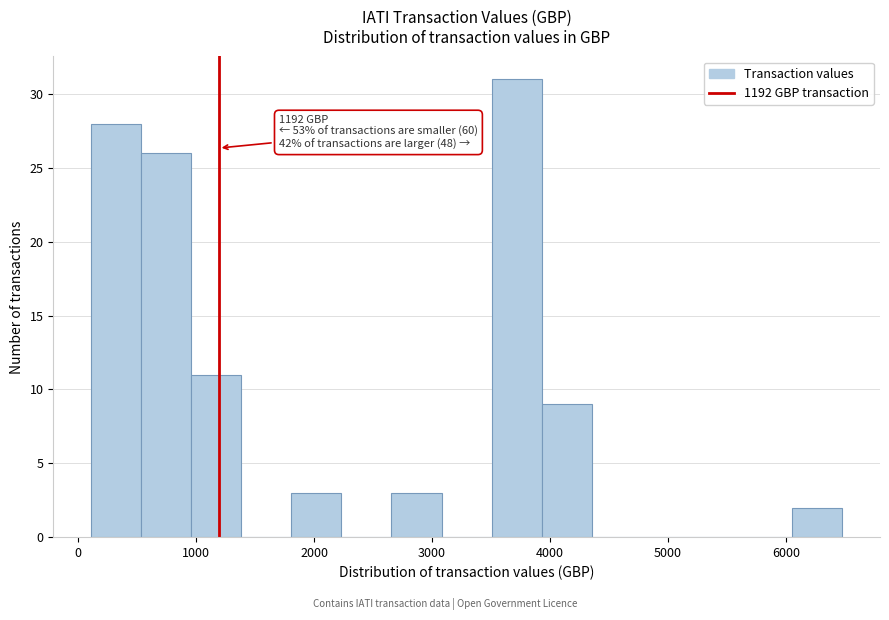

Which range on the x-axis has the tallest bar?

3500 to 3900